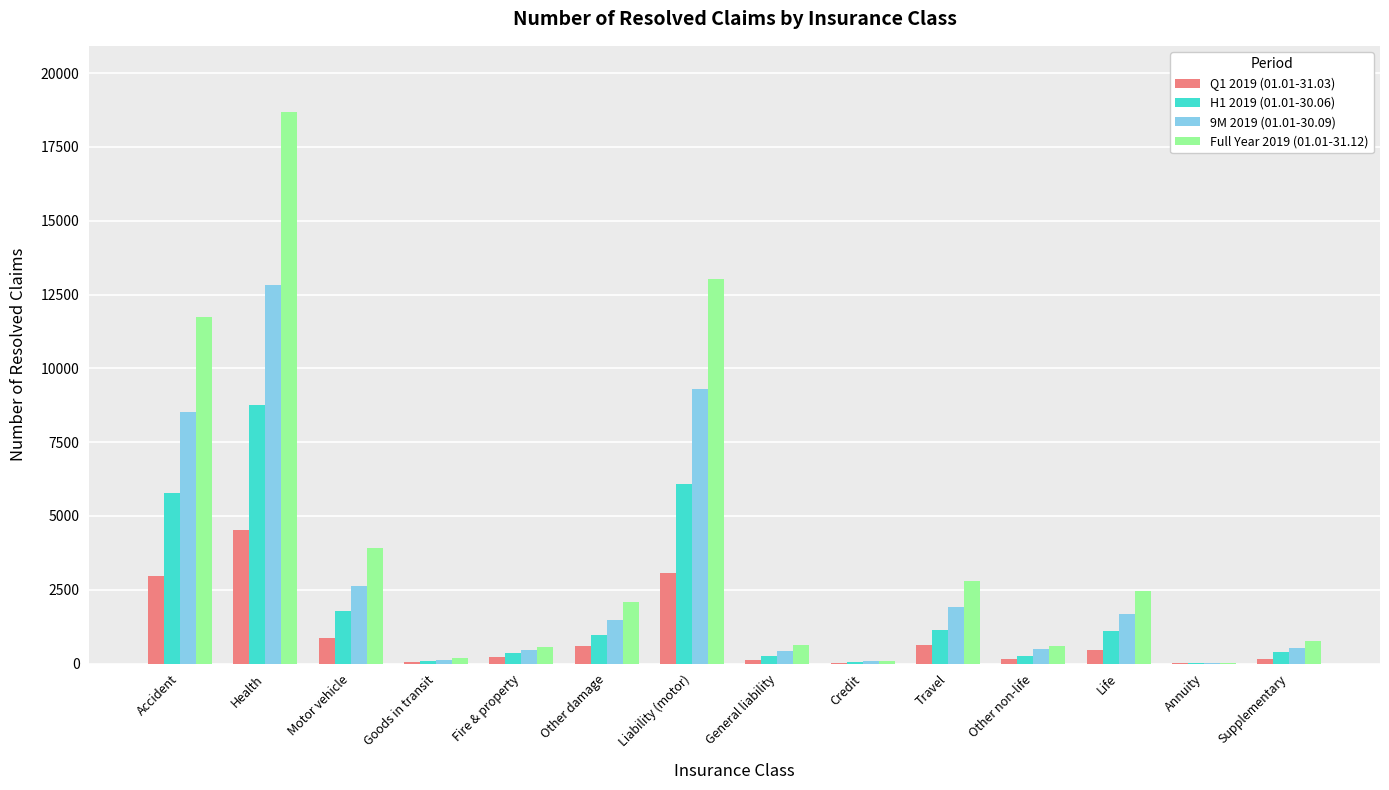

Is it true that Q1 2019 (01.01-31.03) equals 232 at Fire & property?

True